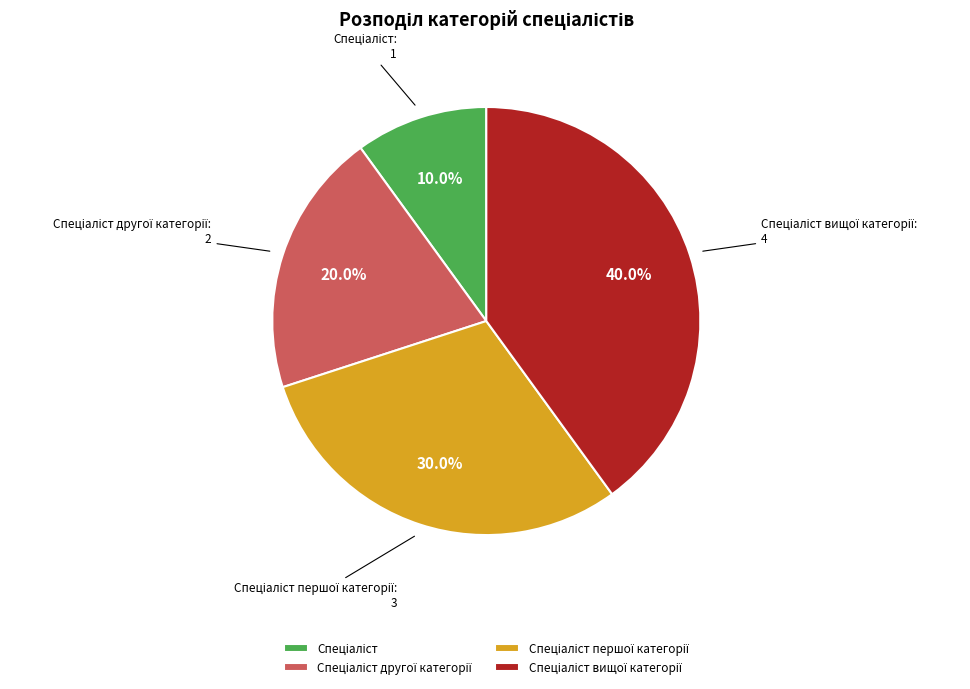

Does any single category account for the majority?

No